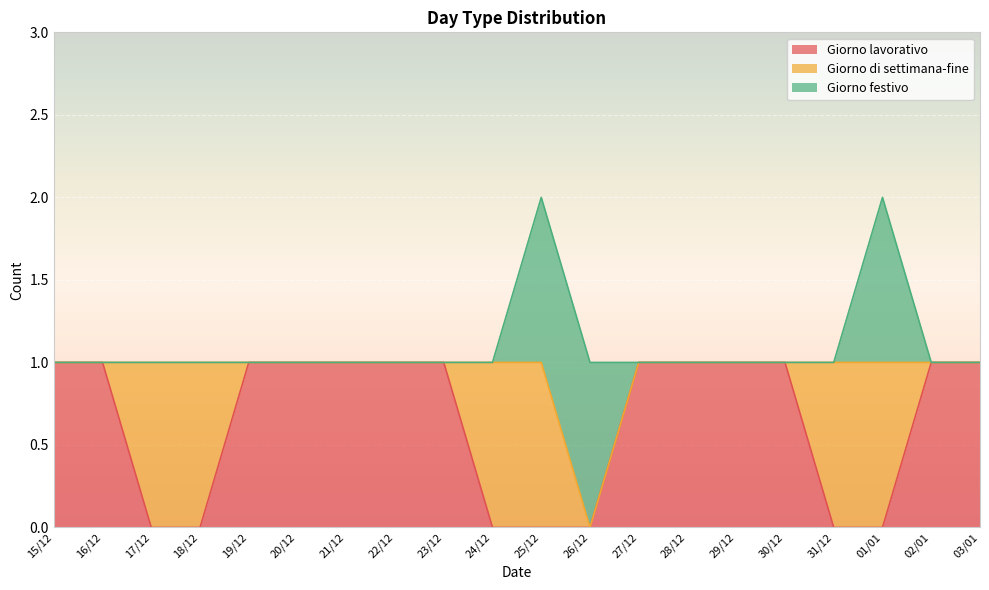

How many Giorno lavorativo values are between 0 and 1?

20